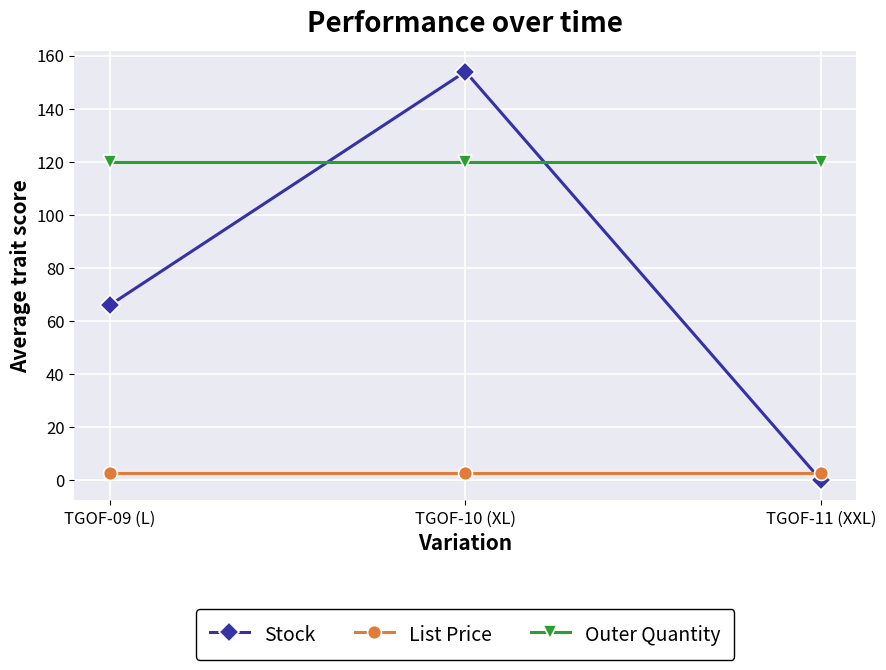

At how many categories does at least one series exceed 61?

3